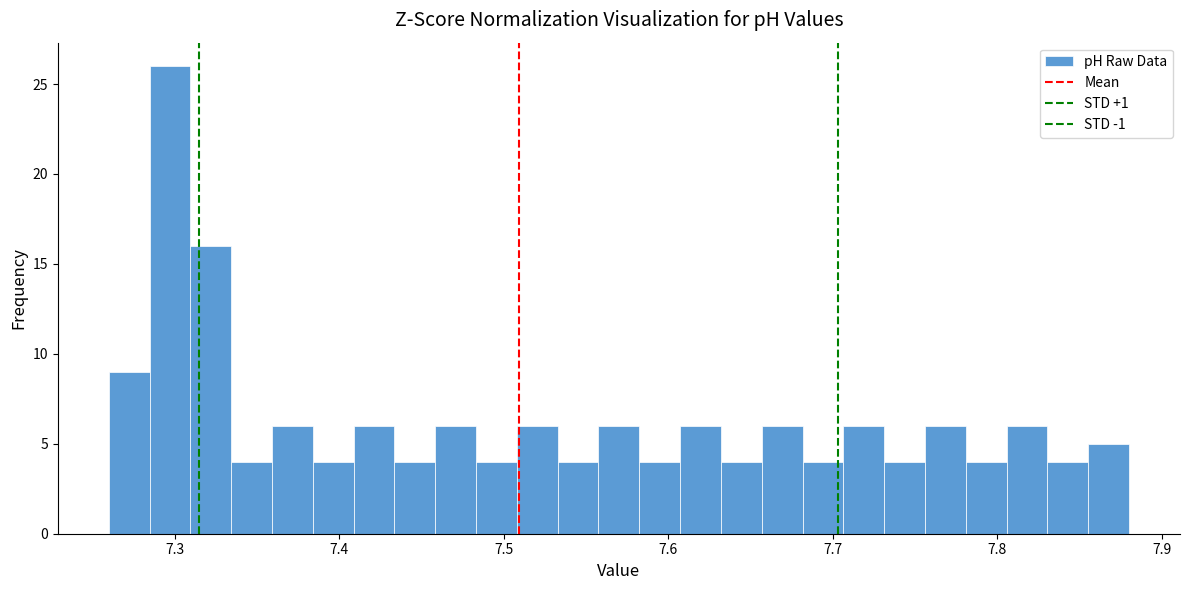

Read against the x-axis, roughly where is the centre of the tallest bar?

7.30